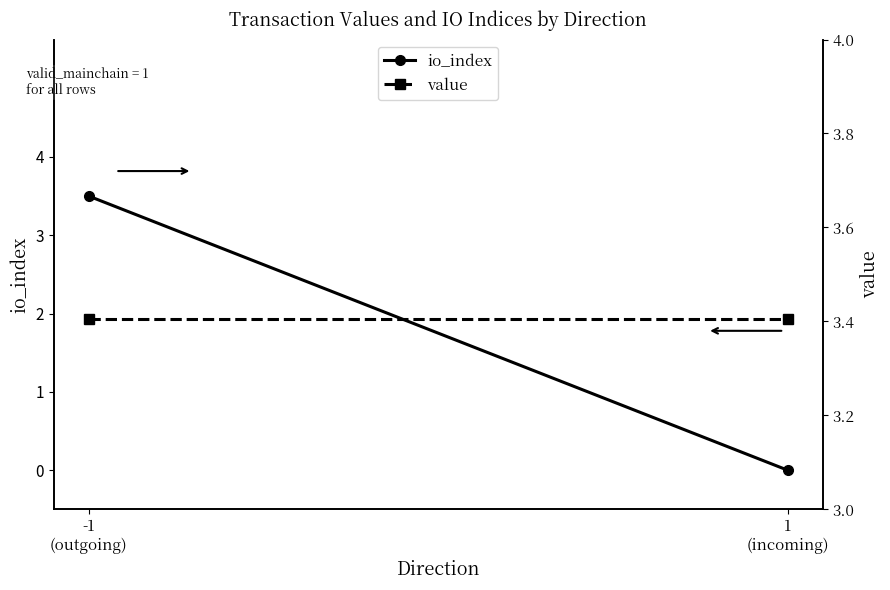

Is it true that value equals 0.9 at -1
(outgoing)?

False